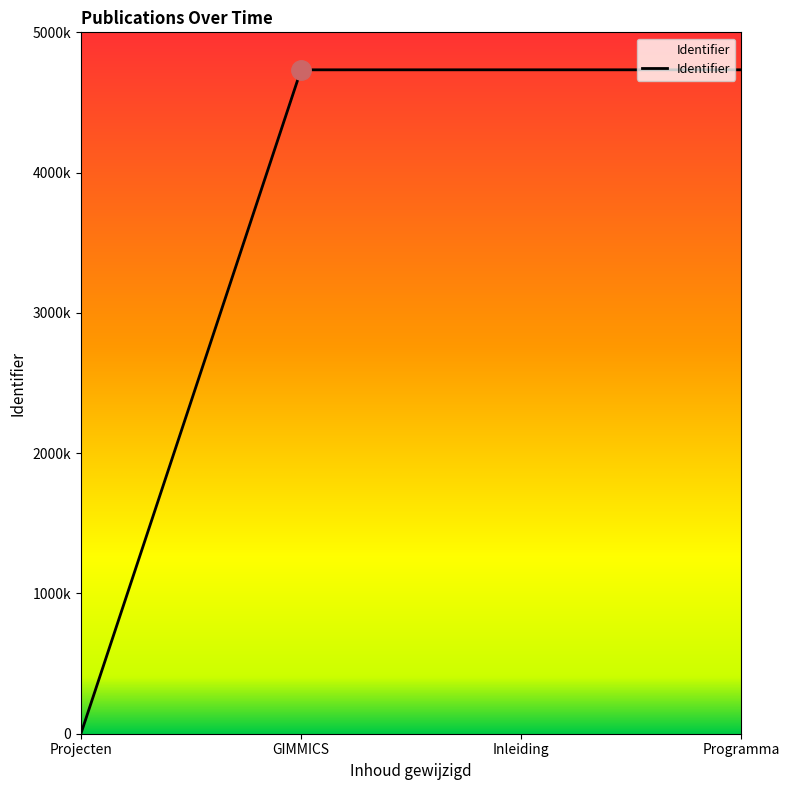

Does the chart display data point markers on the line(s)?

No